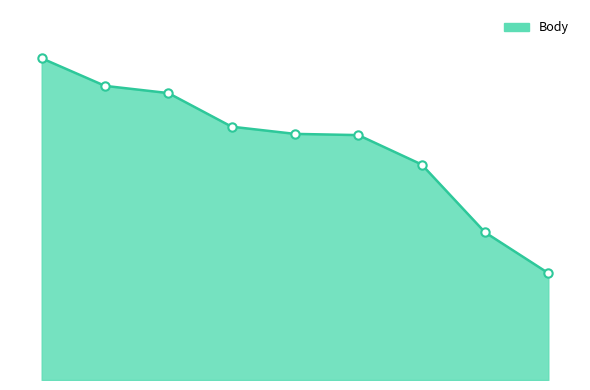

Is this an area chart (filled region under the line)?

Yes